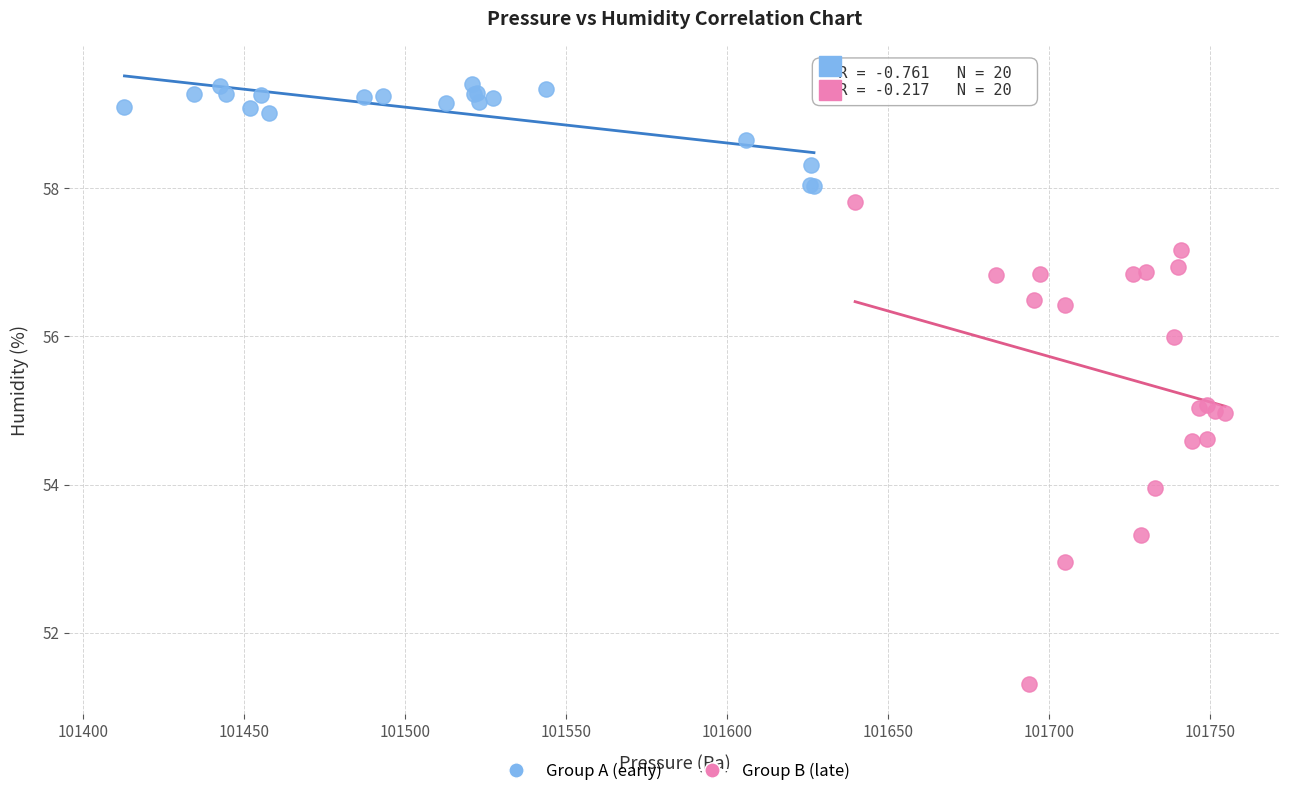

Which series contains the lowest Y value?

Group B (late)